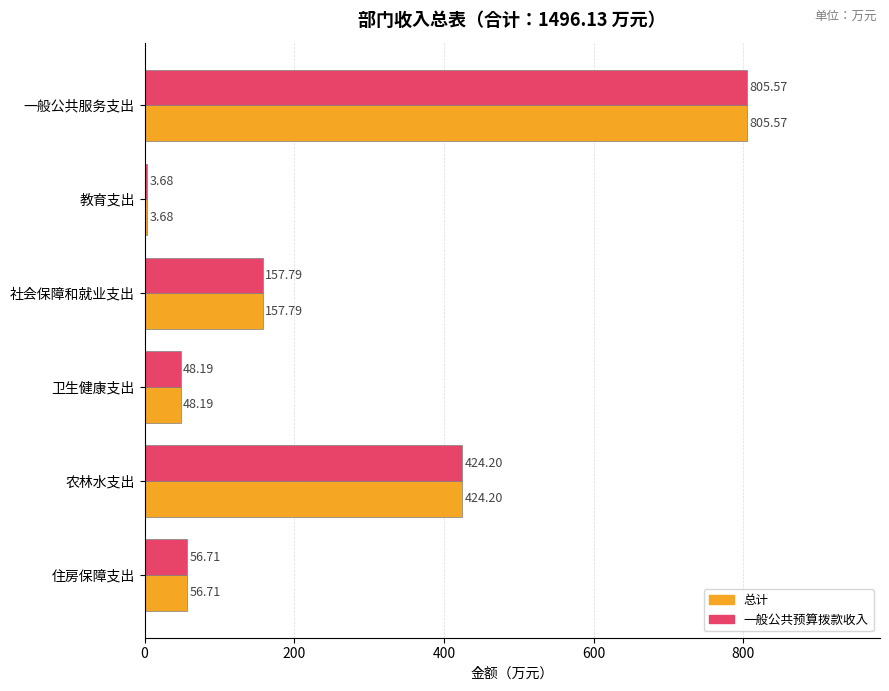

At which category is the sum across all series the highest?

一般公共服务支出